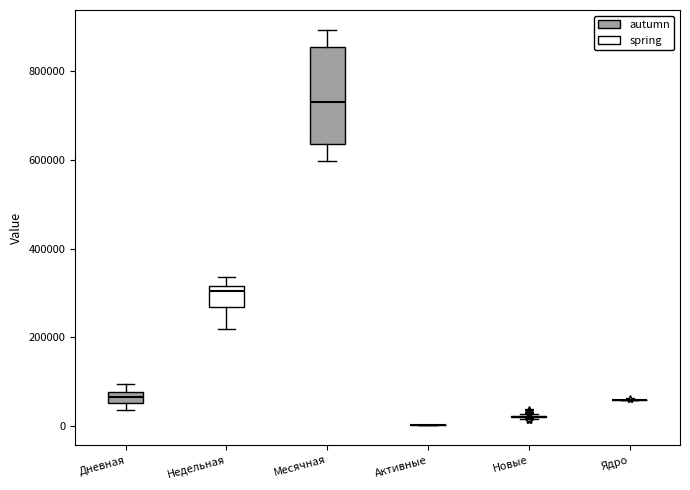

Comparing the boxes themselves (not the whiskers), which one is the tallest?

Месячная